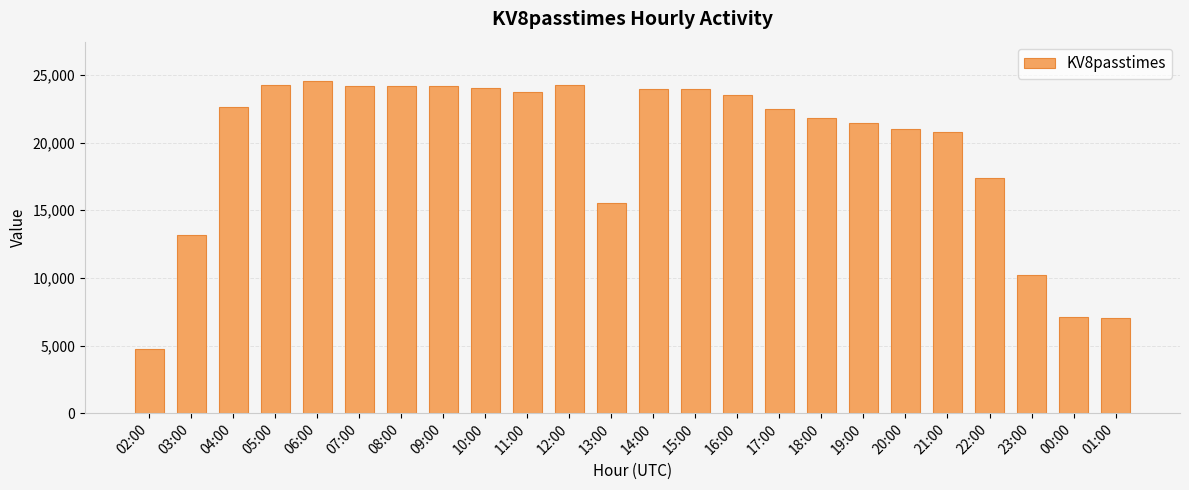

What is the ratio of the value at 00:00 to the value at 13:00?

0.5